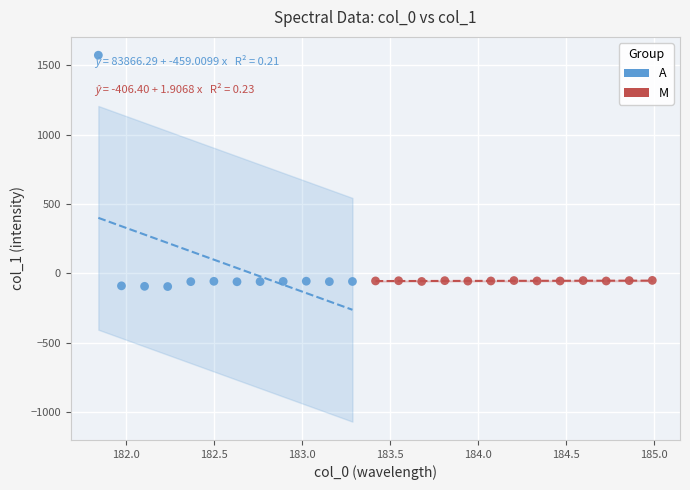

Which series has the widest spread of Y values?

A